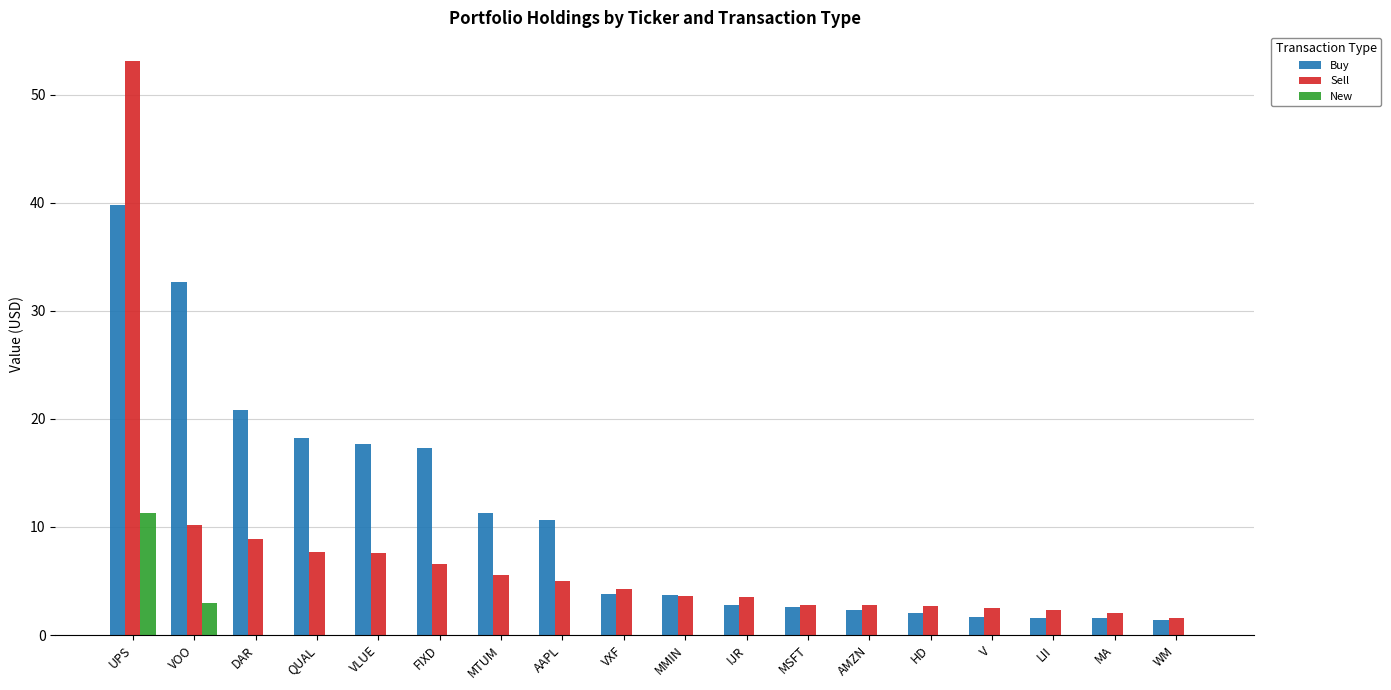

What is the sum of all New values?

14.2